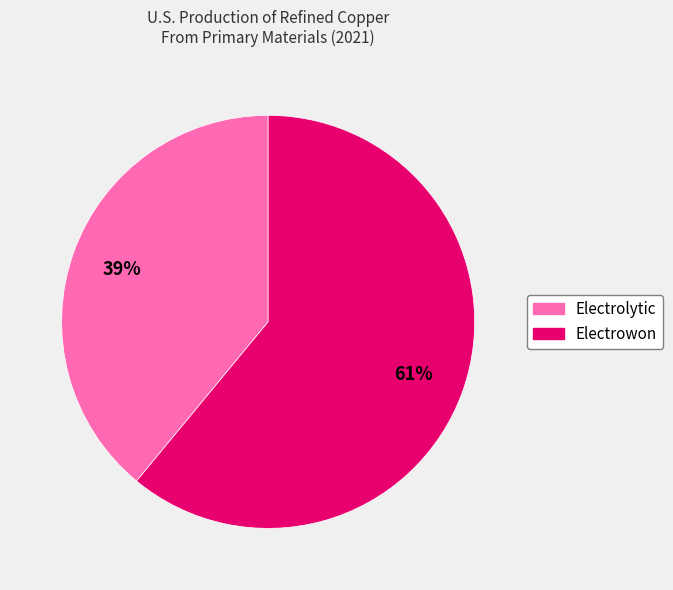

To the nearest percent, what is the average slice percentage?

50%